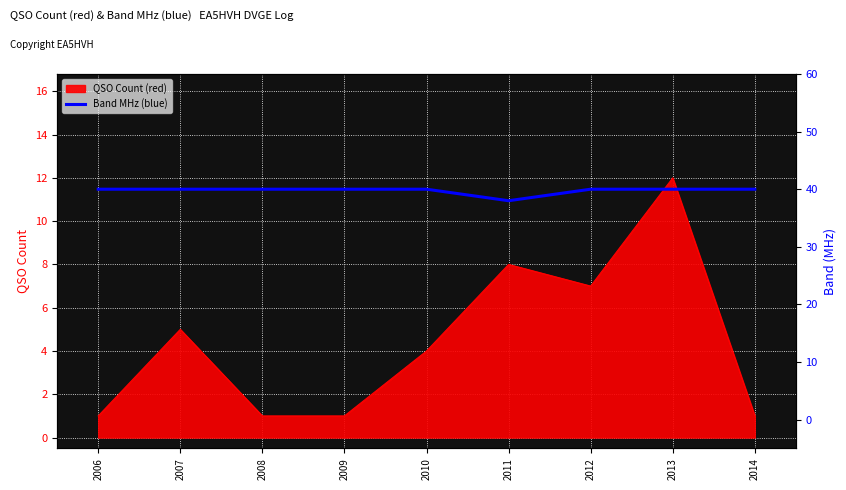

The QSO Count (red) series shows 2 at 2006. True or false?

False